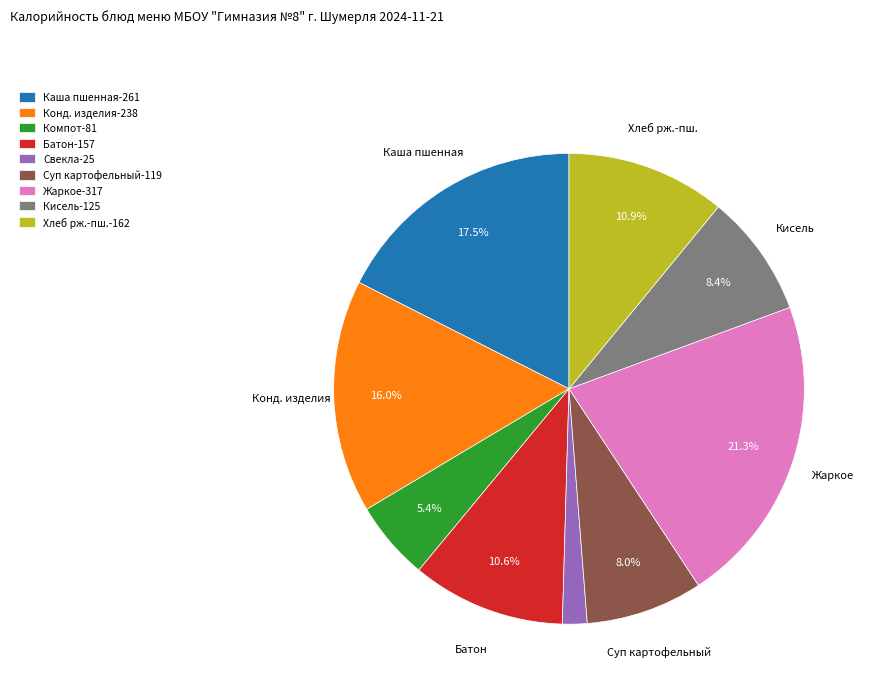

Which slice is the smallest?

Свекла-25